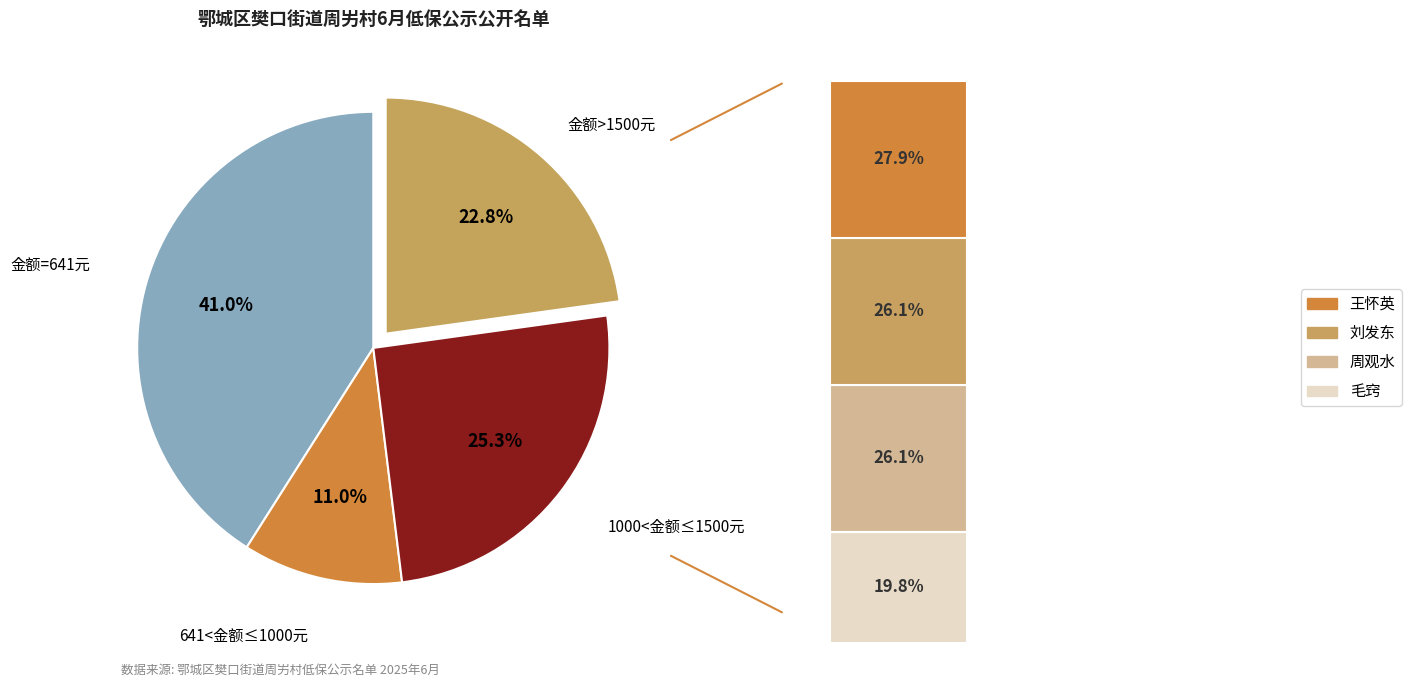

True or false: 毛窍 accounts for 1% of the total.

False